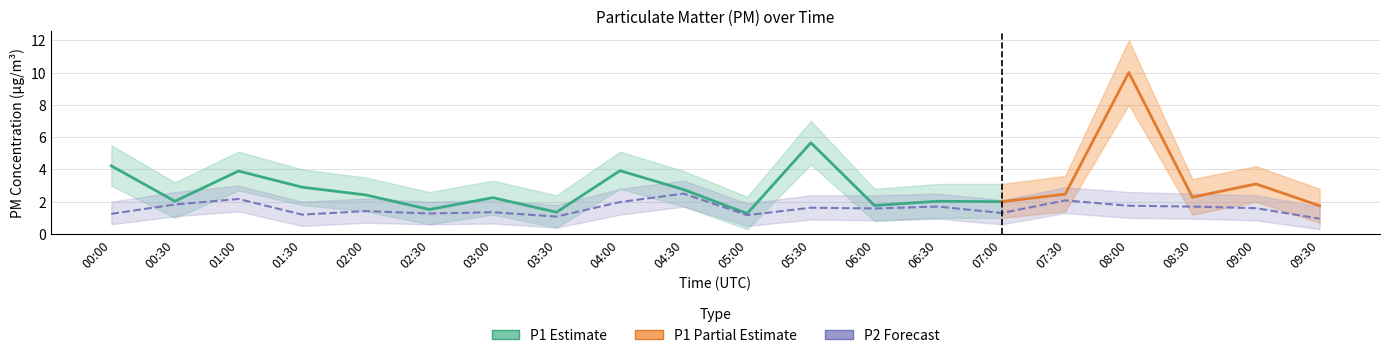

How many data points does each series have?

20